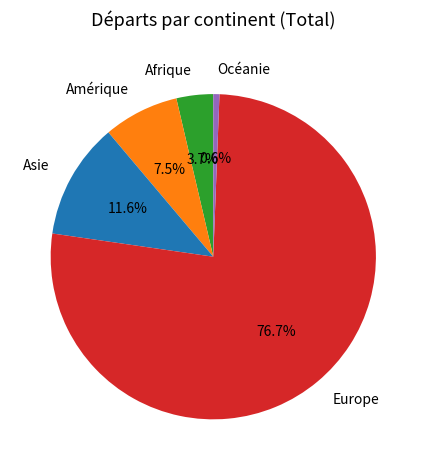

To the nearest percent, what is the average slice percentage?

20%